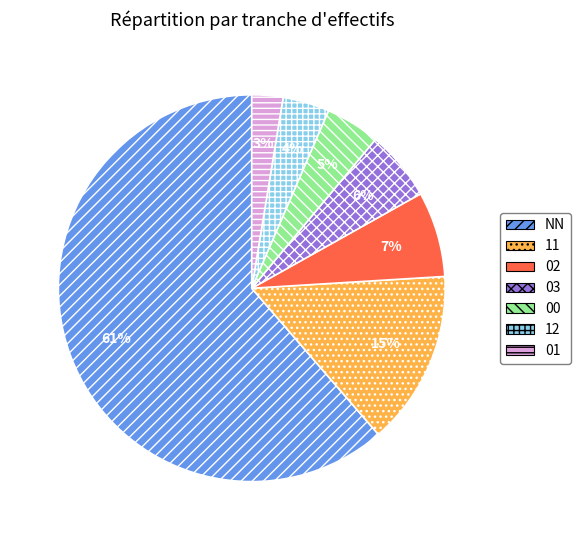

True or false: 11 accounts for 29% of the total.

False